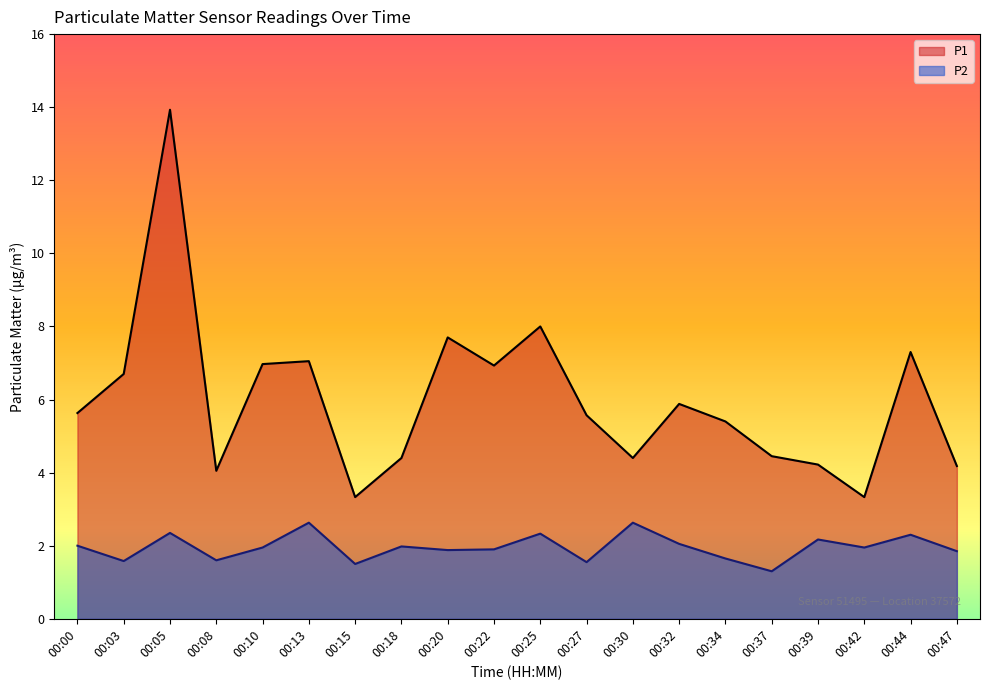

At which category does P1 reach its first local valley?

00:08